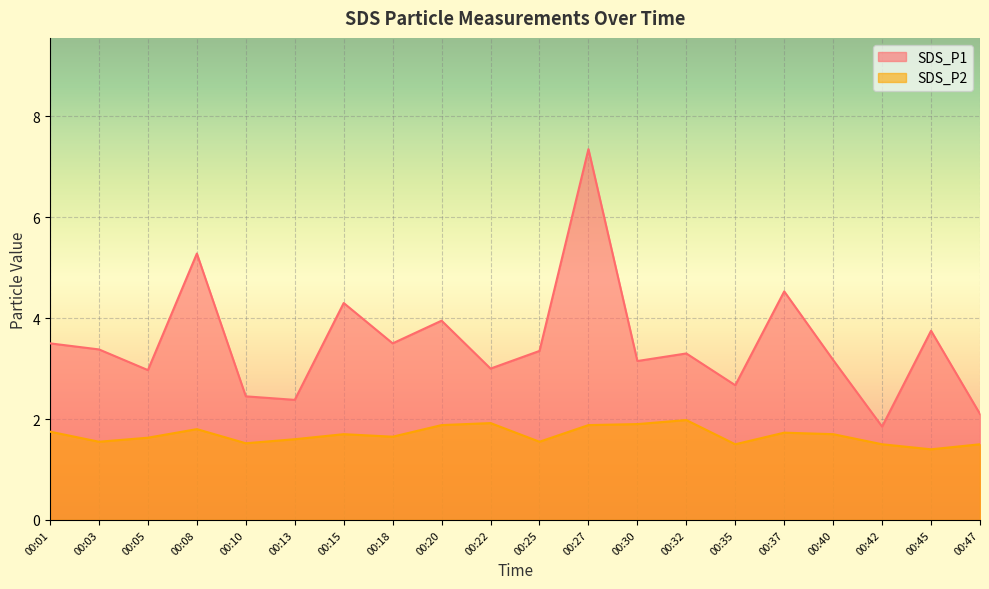

How many distinct data groups are displayed?

2